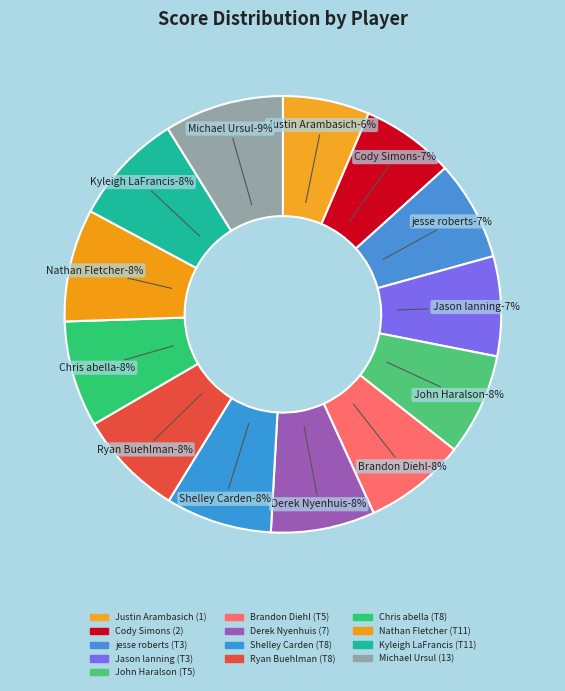

What percentage do jesse roberts (T3) and Shelley Carden (T8) together represent?

15.2%